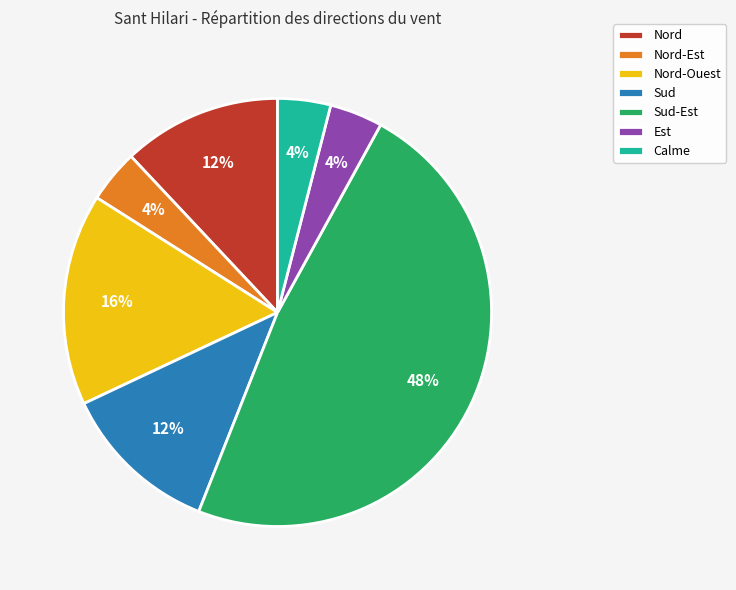

To the nearest percent, what portion does Sud represent?

12%